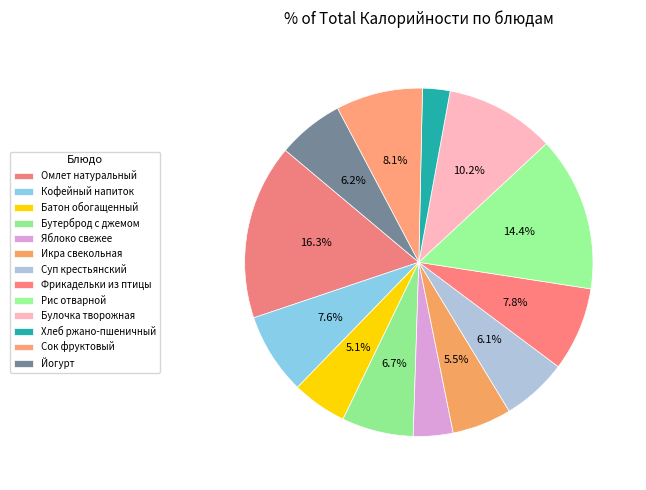

Combined, what portion of the pie is Сок фруктовый and Яблоко свежее?

11.7%